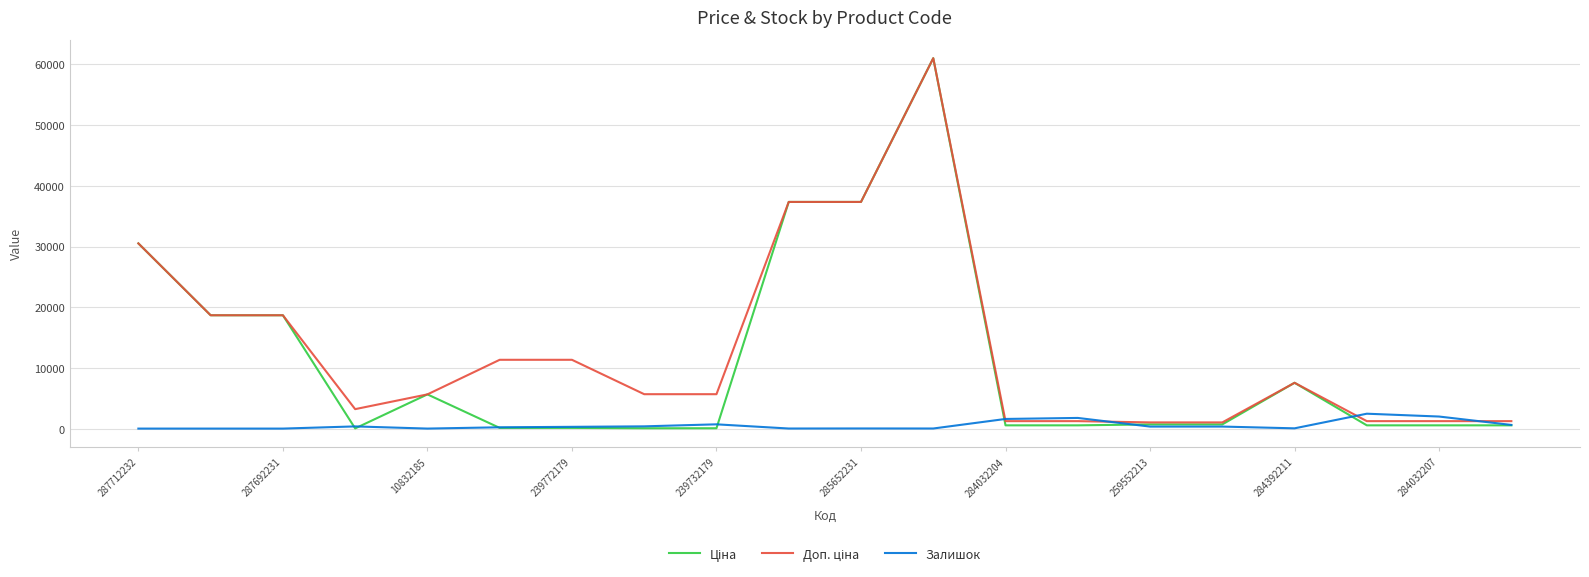

What is the greatest value displayed?

61024.7